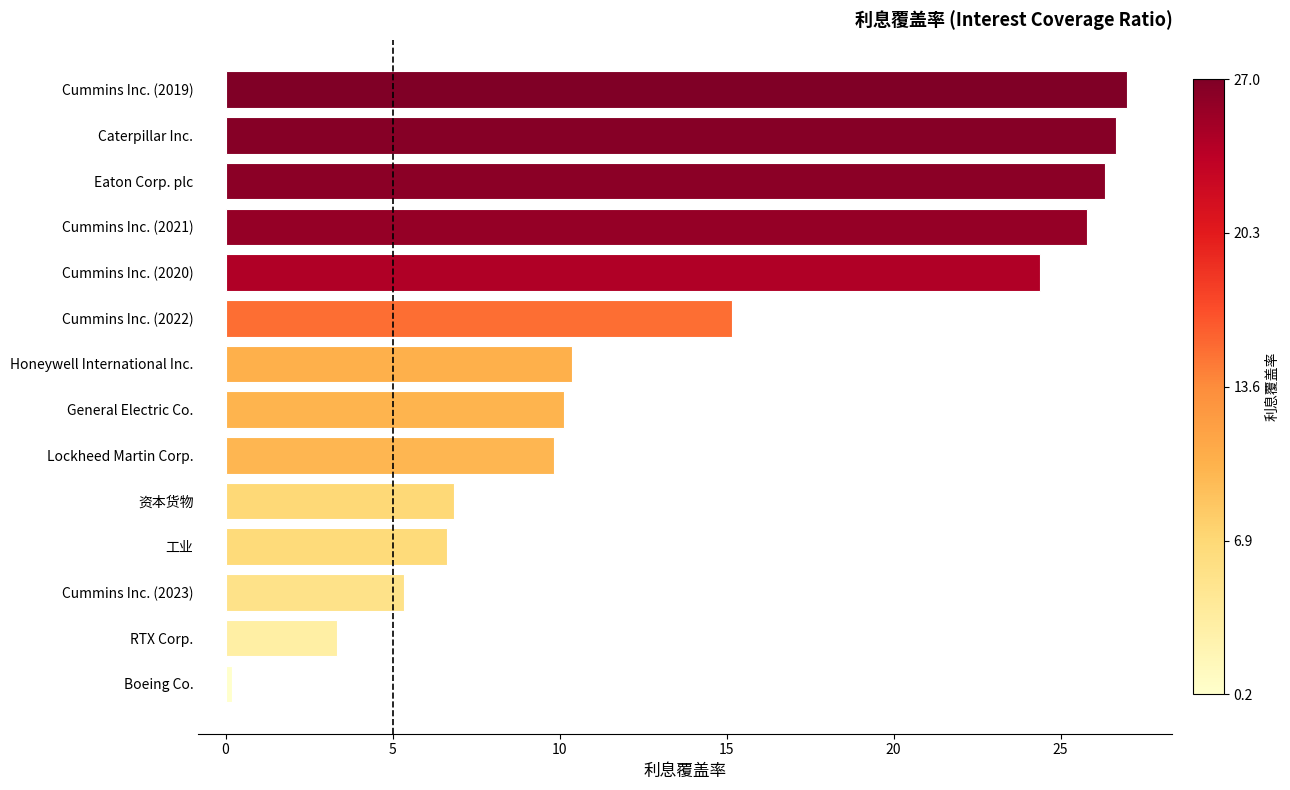

What is the greatest value displayed?

27.0